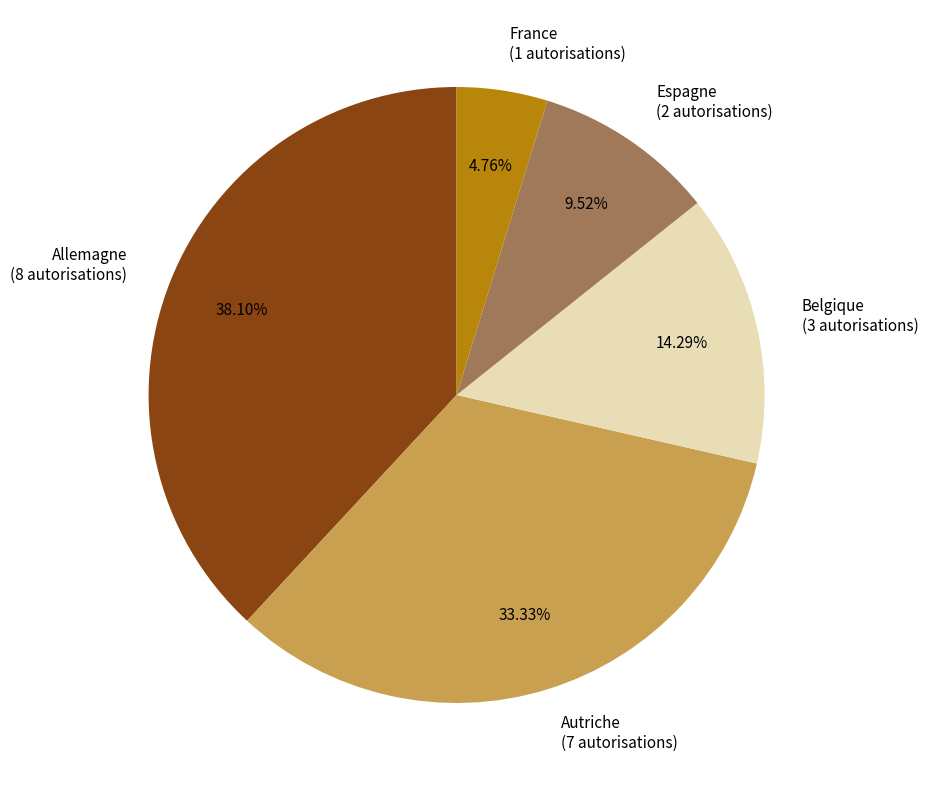

True or false: Espagne accounts for 10% of the total.

True